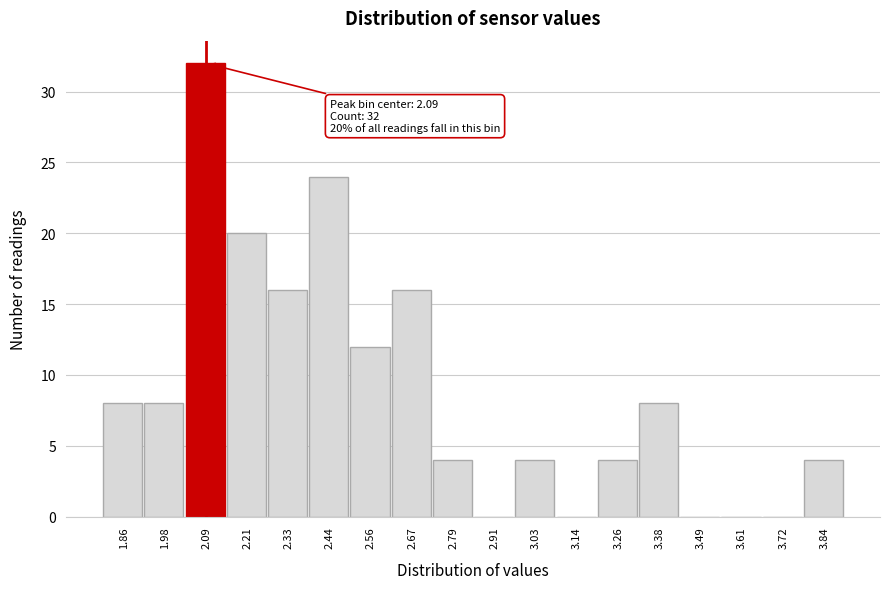

Which range on the x-axis has the tallest bar?

2.04 to 2.16